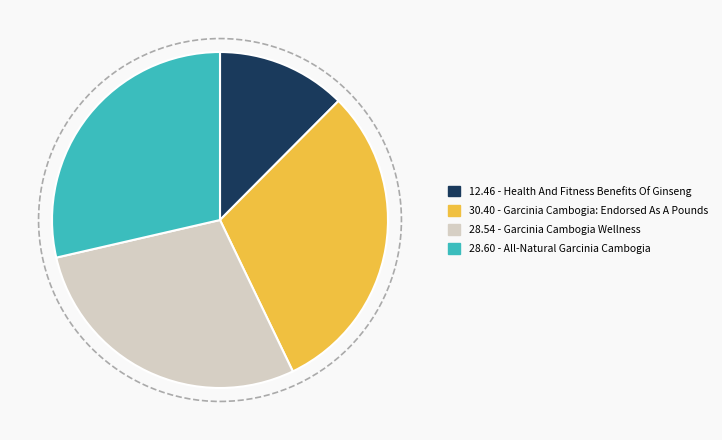

Is there a majority slice in this chart?

No